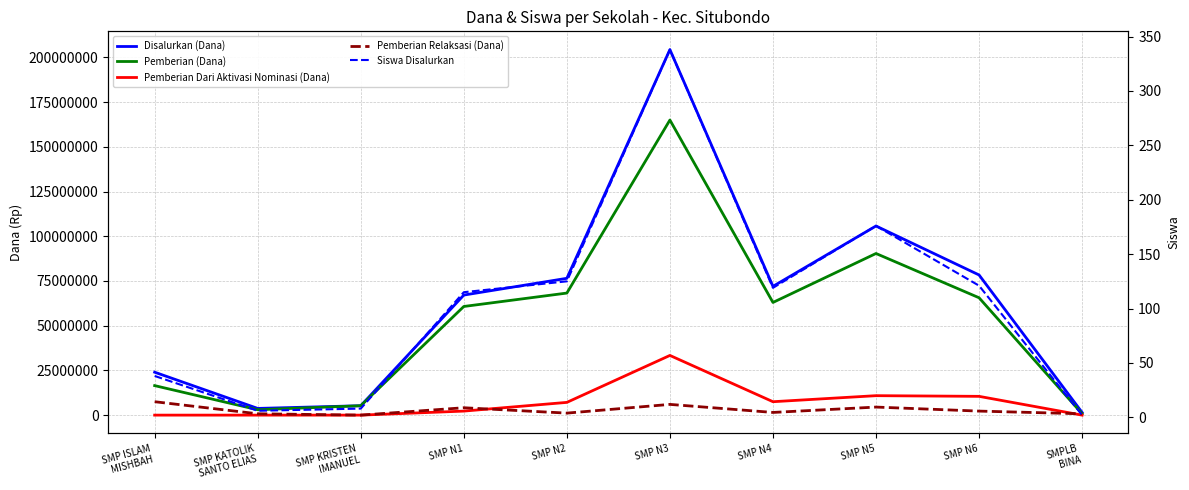

At which label does Disalurkan (Dana) first exceed 72000000?

SMP N2